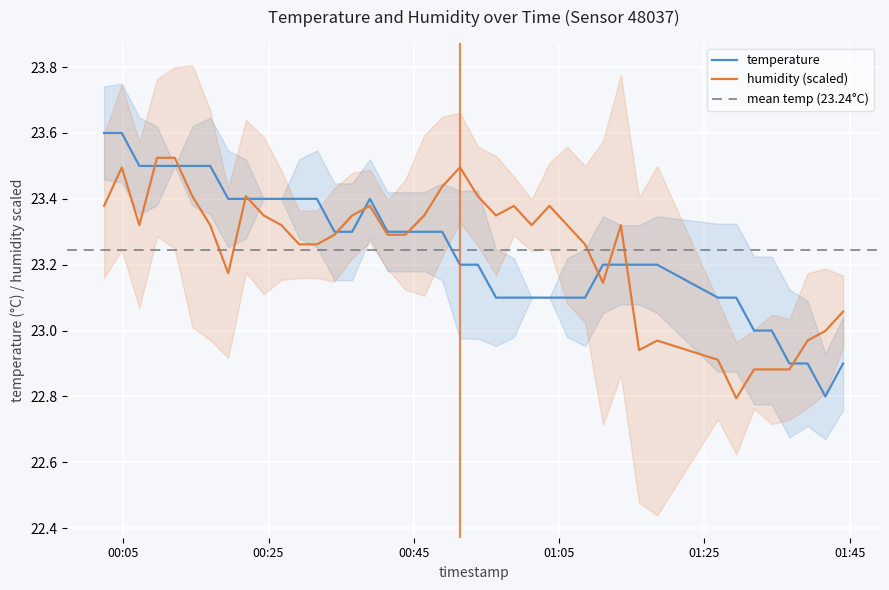

What is the difference between the maximum and minimum values in the temperature series?

0.8